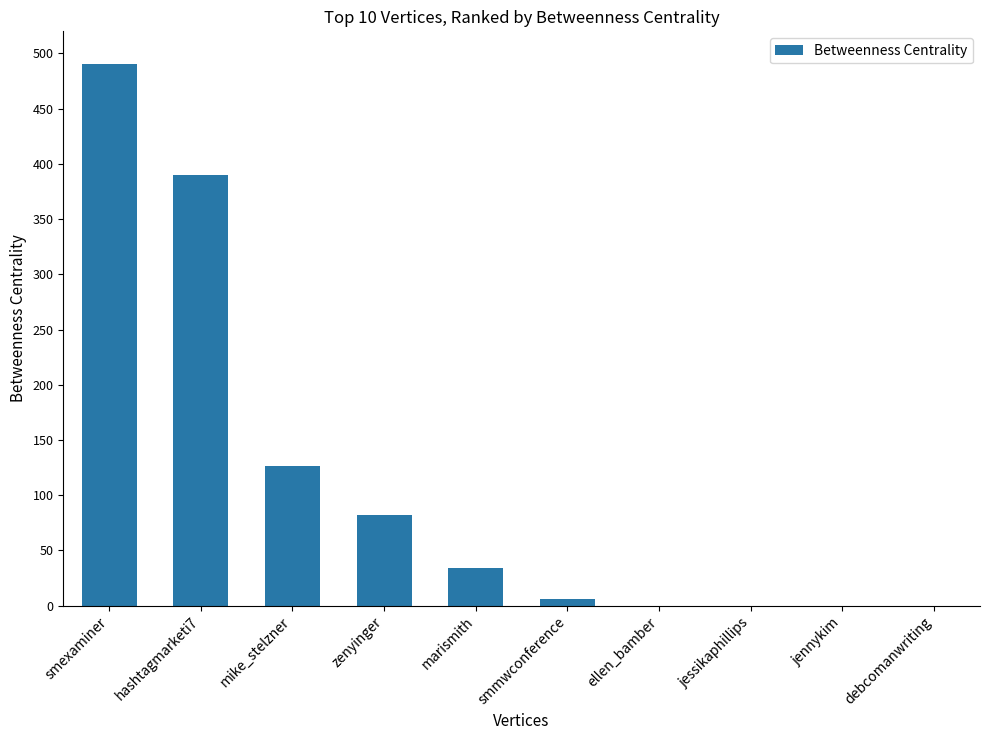

Which has a higher value, hashtagmarketi7 or mike_stelzner?

hashtagmarketi7